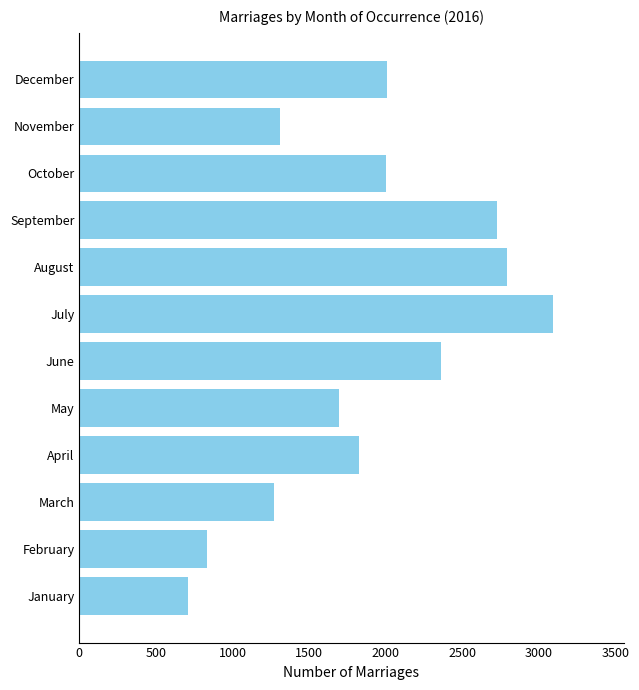

Is it true that the value at February is 835?

True